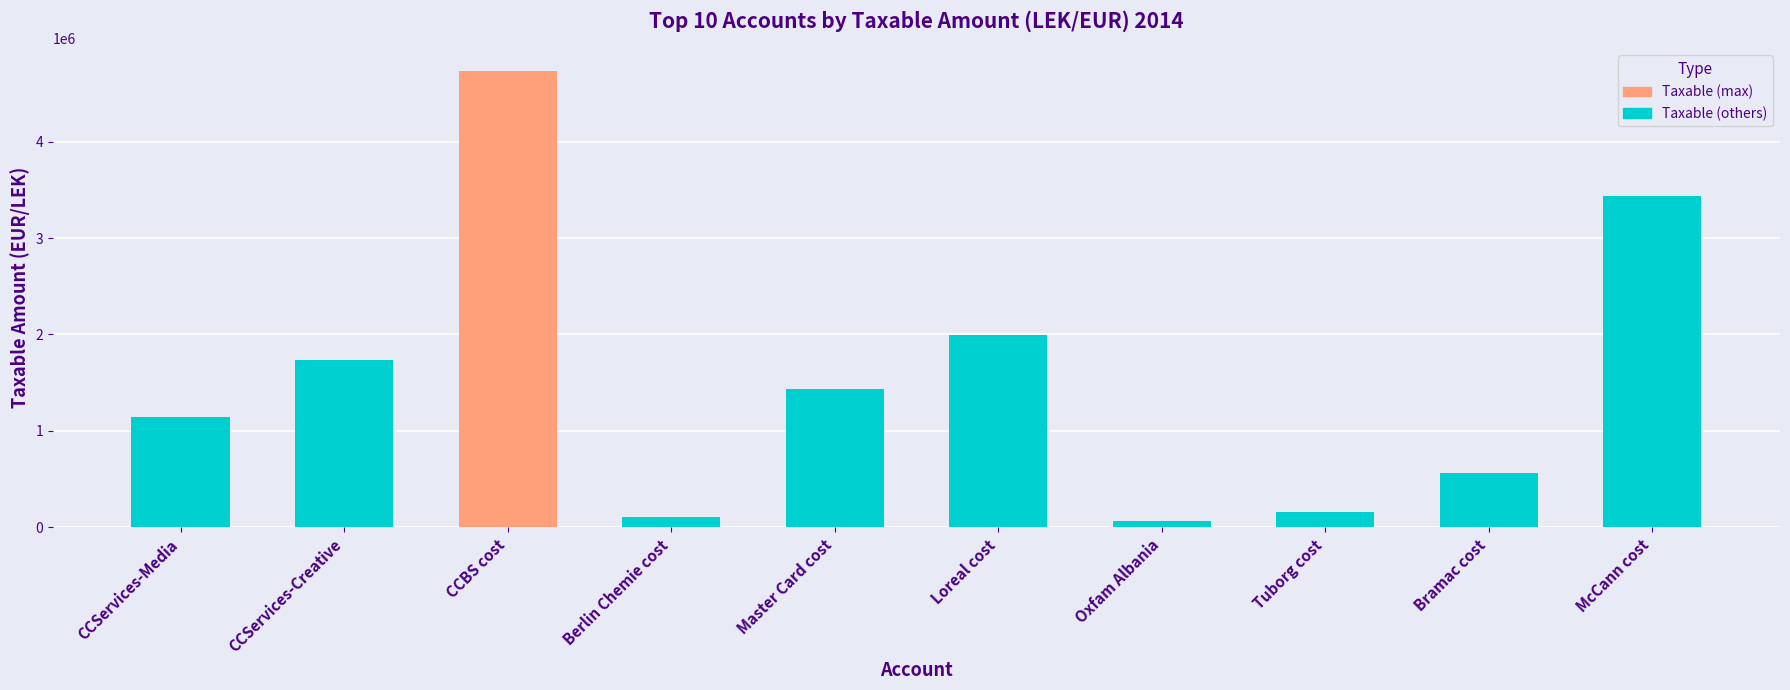

What is the label of the 7th bar from the right?

Berlin Chemie cost